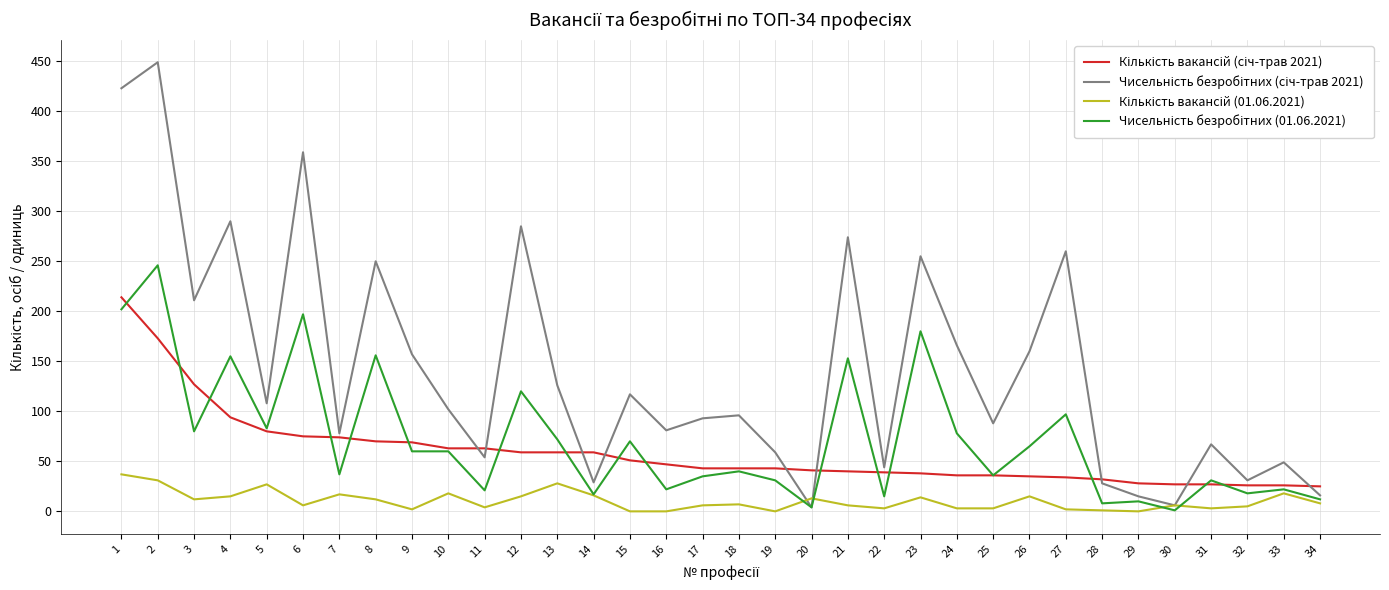

What is the maximum value shown in the chart?

449